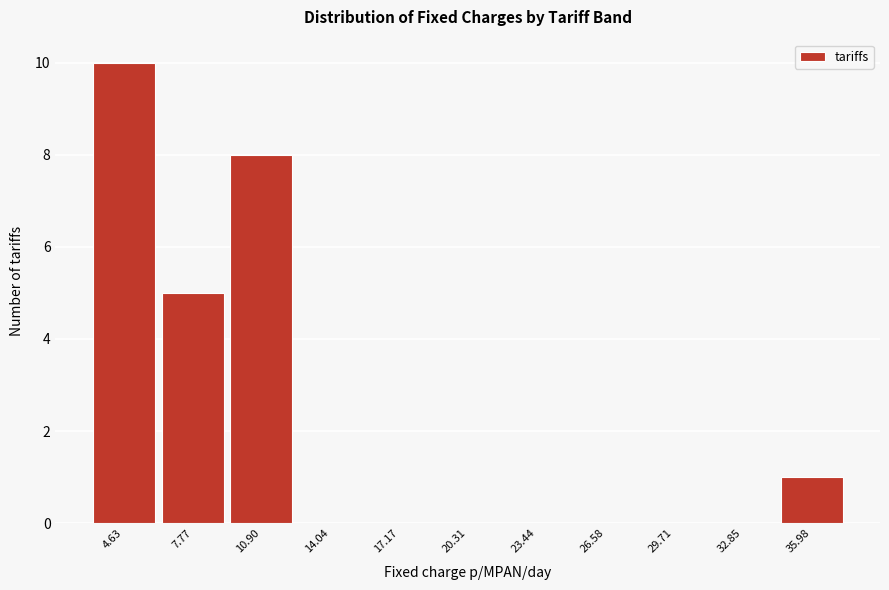

Reading right to left, list all the values displayed in this chart.

35.98=1	32.85=0	29.71=0	26.58=0	23.44=0	20.31=0	17.17=0	14.04=0	10.90=8	7.77=5	4.63=10